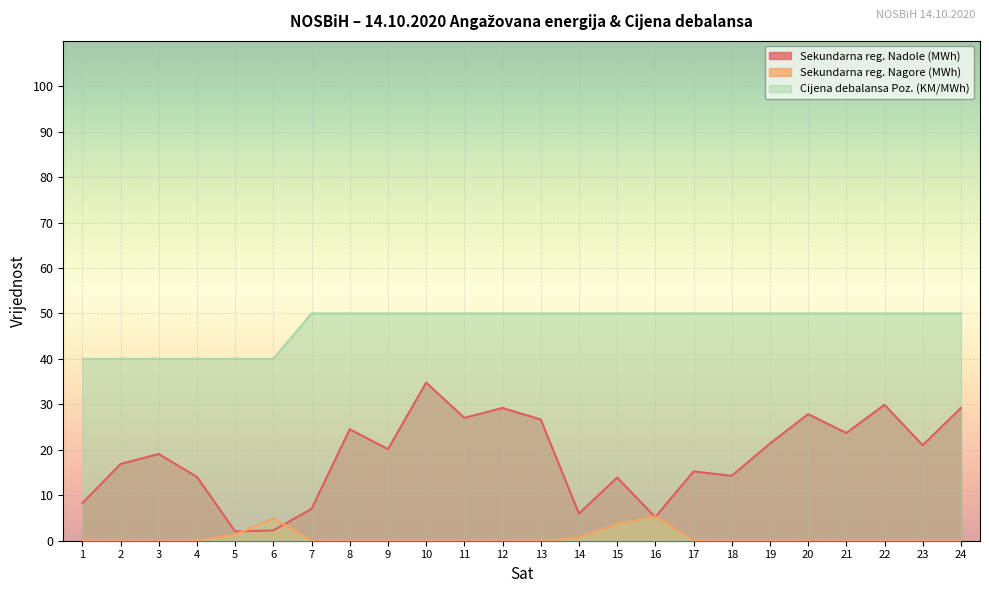

Rank the series by their average value, from highest to lowest.

Cijena debalansa Poz. (KM/MWh), Sekundarna reg. Nadole (MWh), Sekundarna reg. Nagore (MWh)